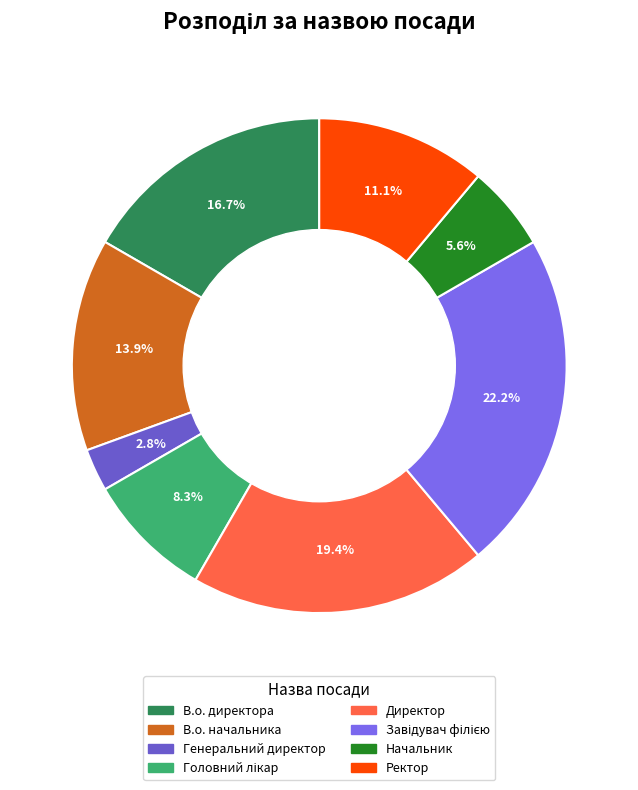

To the nearest percent, what percentage of the pie is Головний лікар?

8%